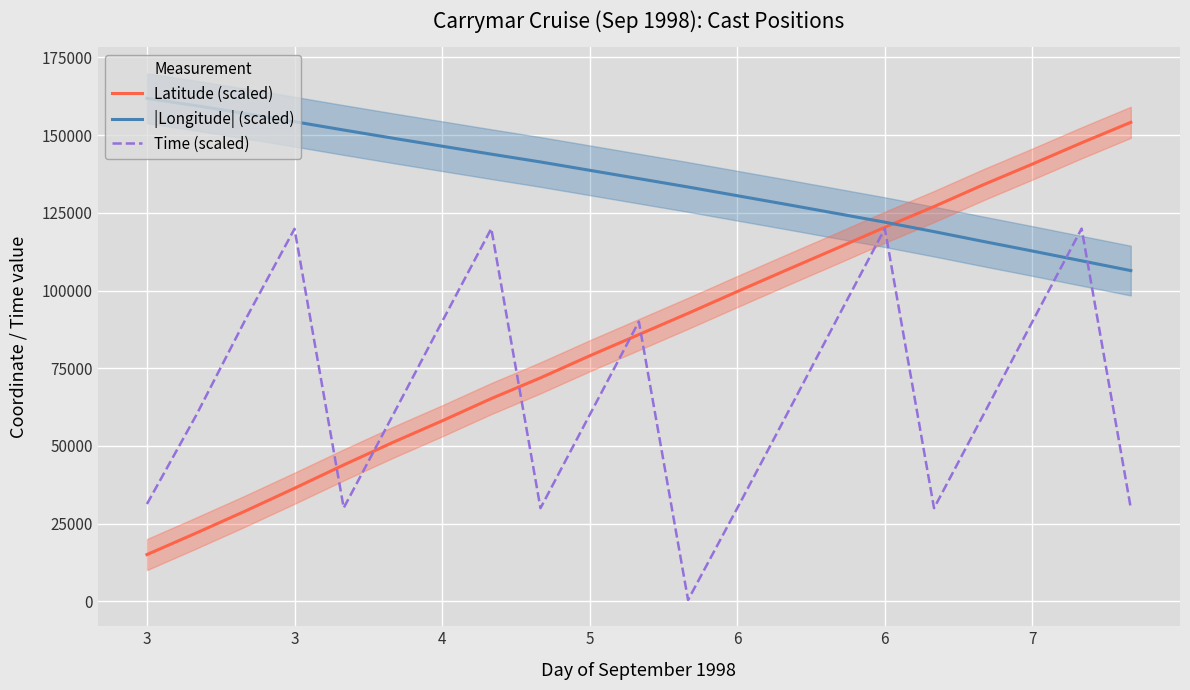

Which category has the highest value in the |Longitude| (scaled) series?

3